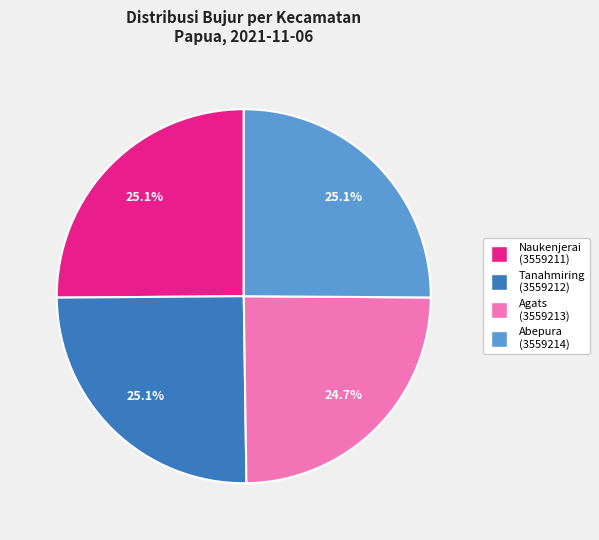

How many segments does this pie chart have?

4